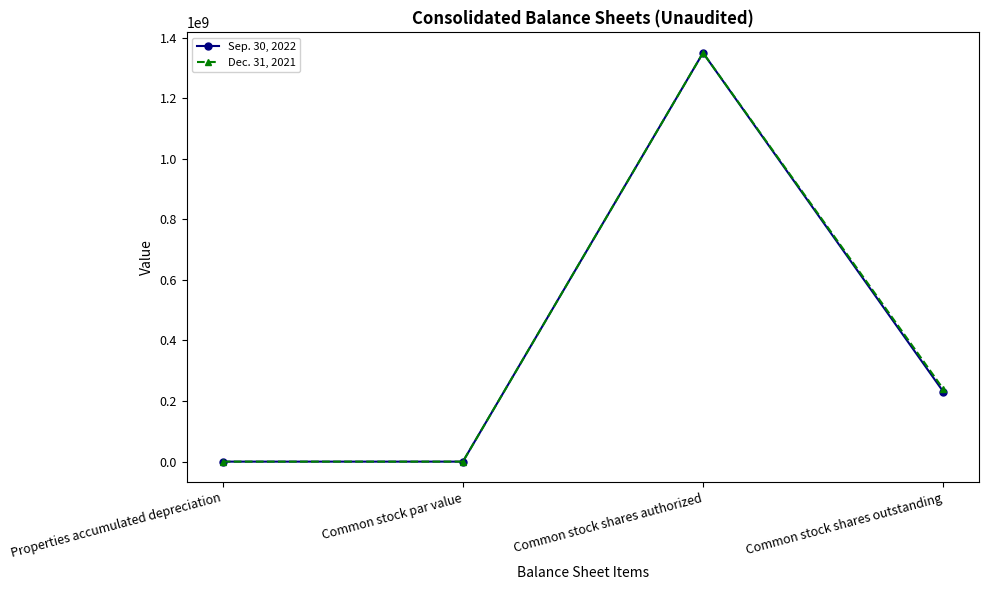

In Sep. 30, 2022, how many points are higher than both neighbors (excluding endpoints)?

1